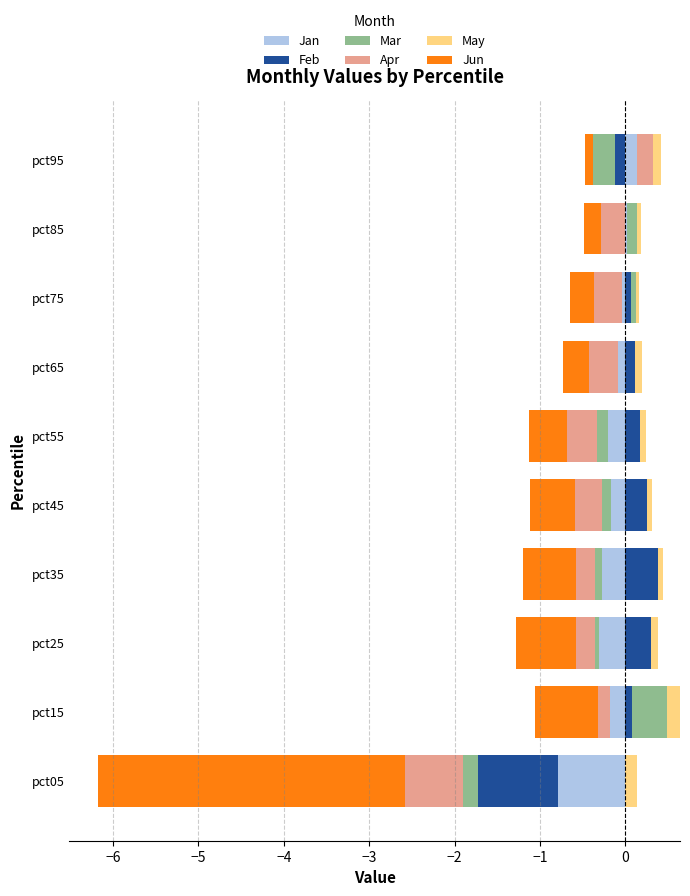

True or false: May has a value of 0.1 at pct65.

False